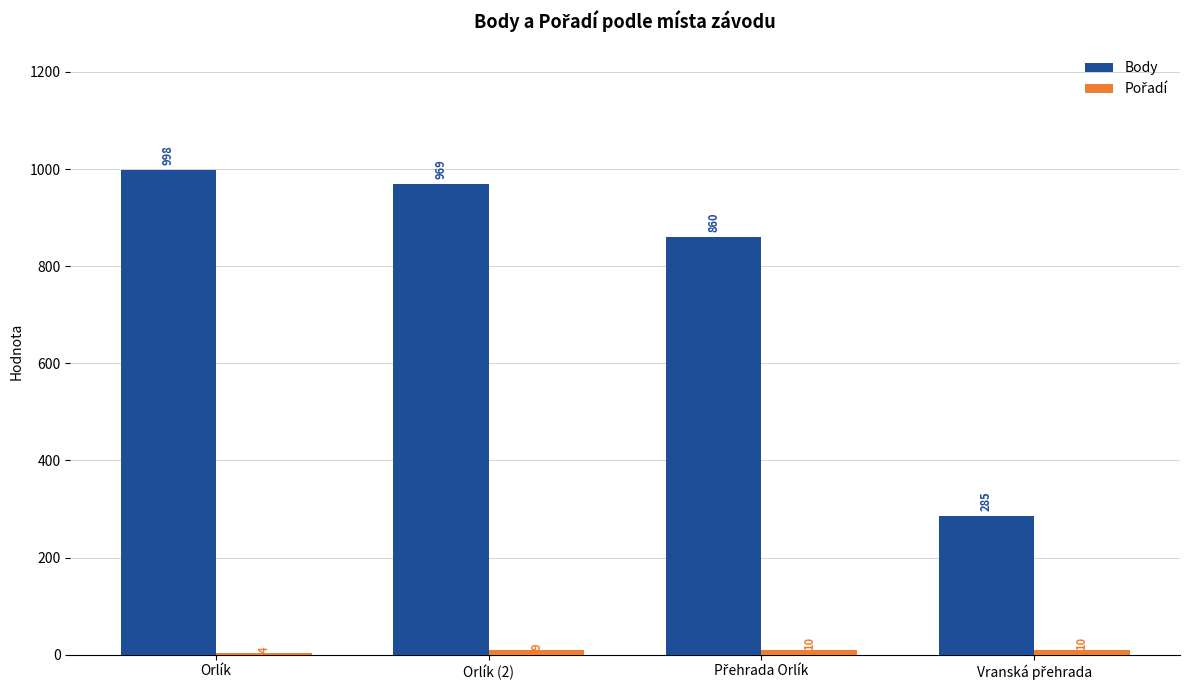

What is the difference between the maximum and minimum values in the Body series?

713